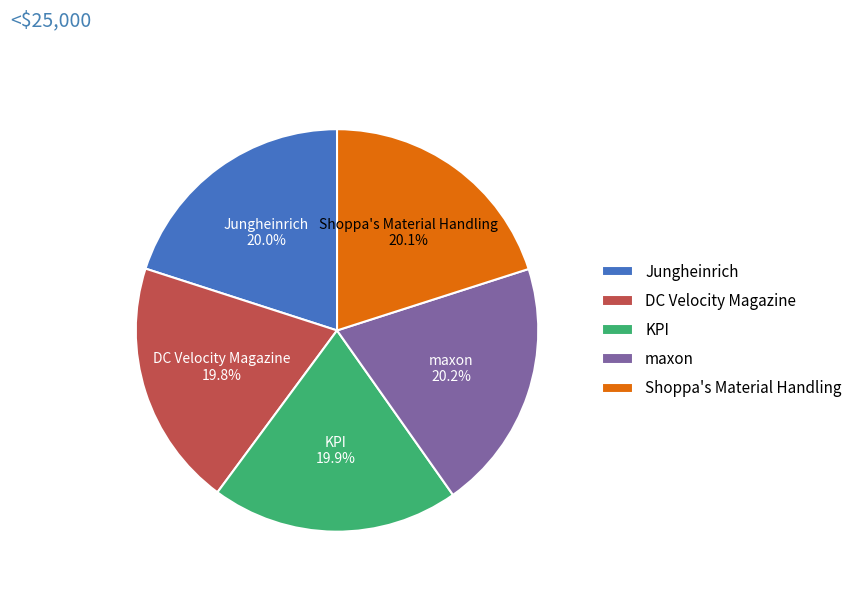

To the nearest percent, what is the combined percentage of DC Velocity Magazine and KPI?

40%